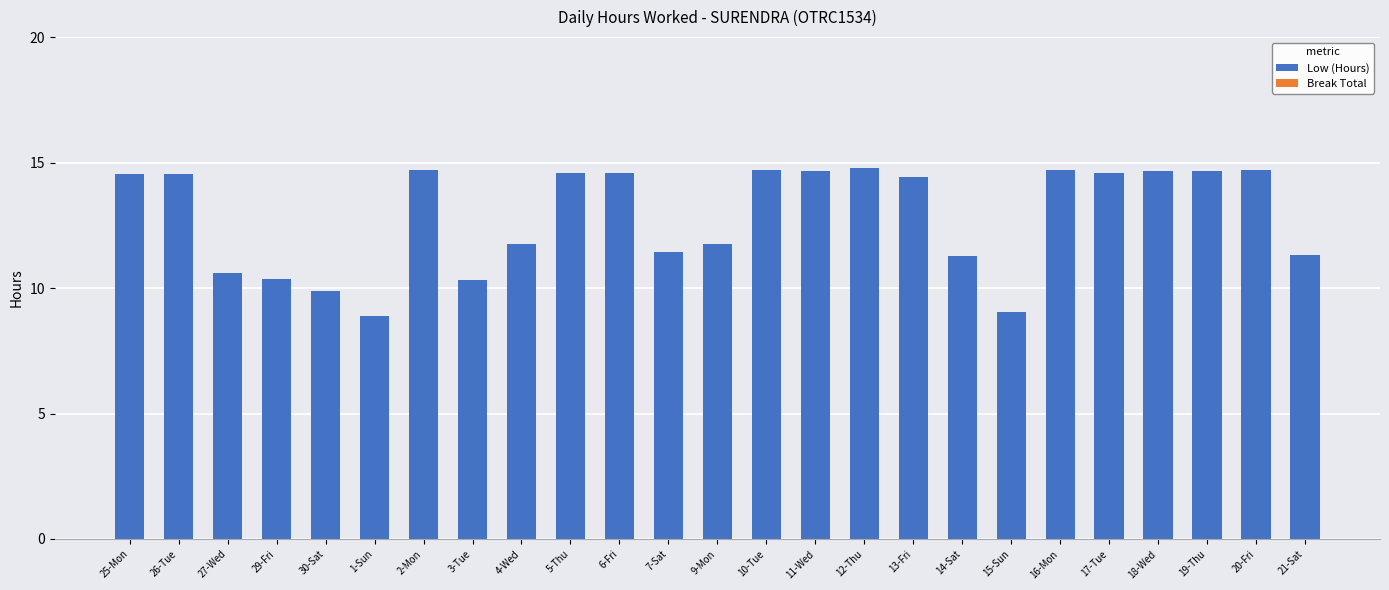

Between 1-Sun and 12-Thu, which is larger?

12-Thu